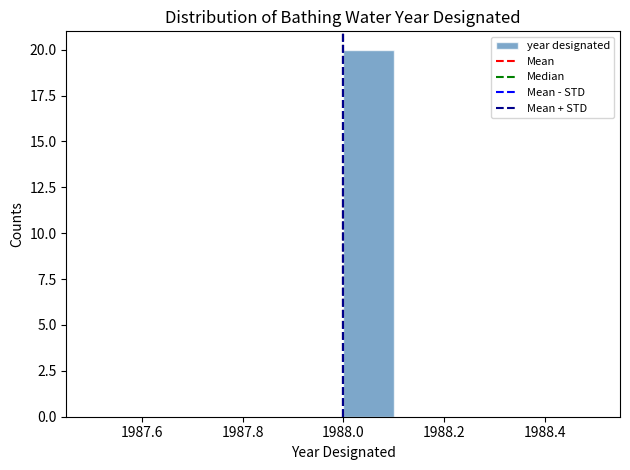

Reading left to right, list every bar in this chart as the range it spans on the x-axis followed by its height. The values are not printed on the chart, so give them approximately, as read against the axis.

1987.5 to 1987.6: 0
1987.6 to 1987.7: 0
1987.7 to 1987.8: 0
1987.8 to 1987.9: 0
1987.9 to 1988.0: 0
1988.0 to 1988.1: 20
1988.1 to 1988.2: 0
1988.2 to 1988.3: 0
1988.3 to 1988.4: 0
1988.4 to 1988.5: 0